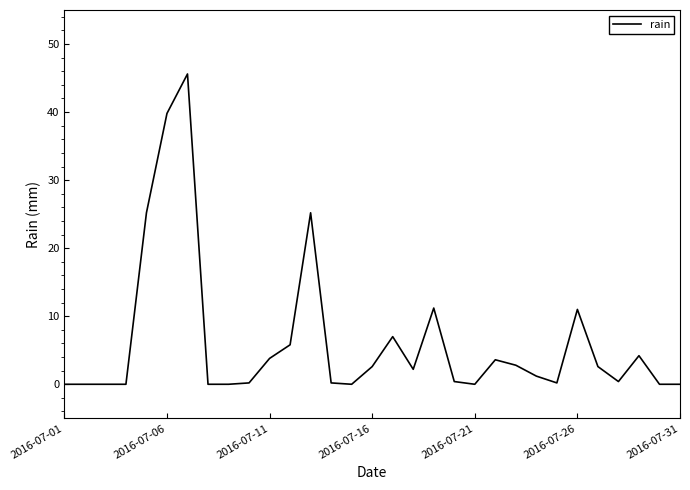

What is the maximum value shown in the chart?

45.6